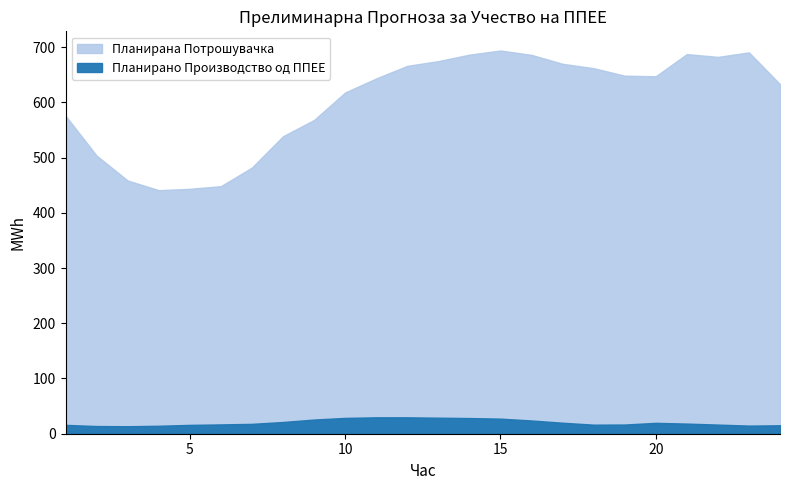

How many values in the Планирана Потрошувачка series exceed 647?

12